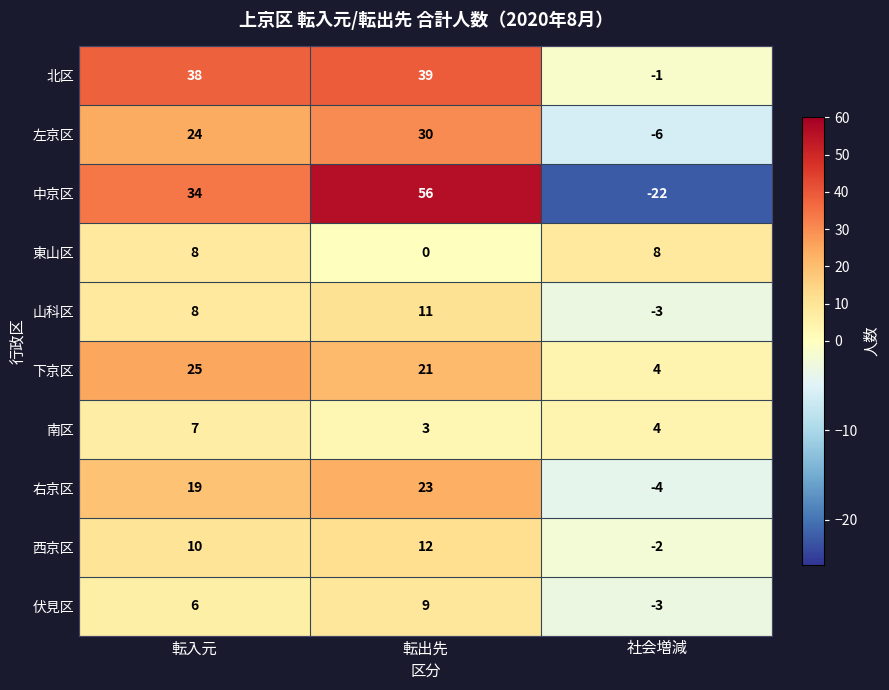

How many distinct data groups are displayed?

10